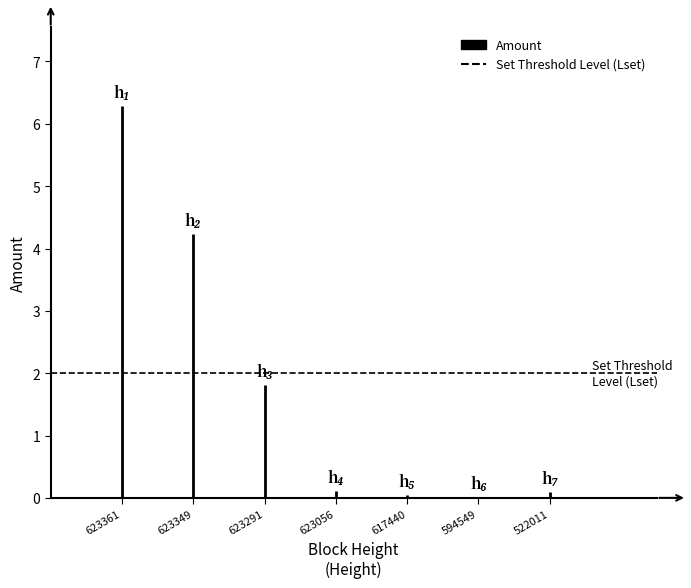

Rank the series at 623361 from highest to lowest value.

Amount, Set Threshold Level (Lset)